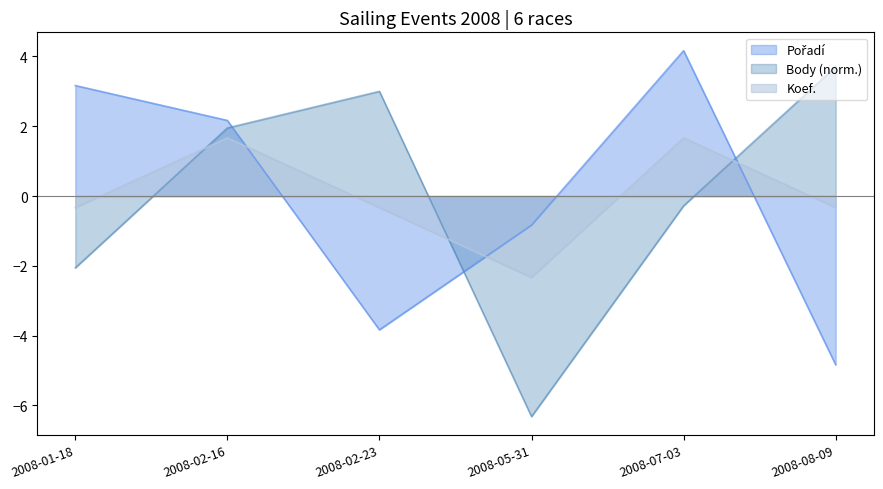

What is the approximate value of Body at 2008-07-03?

-0.3